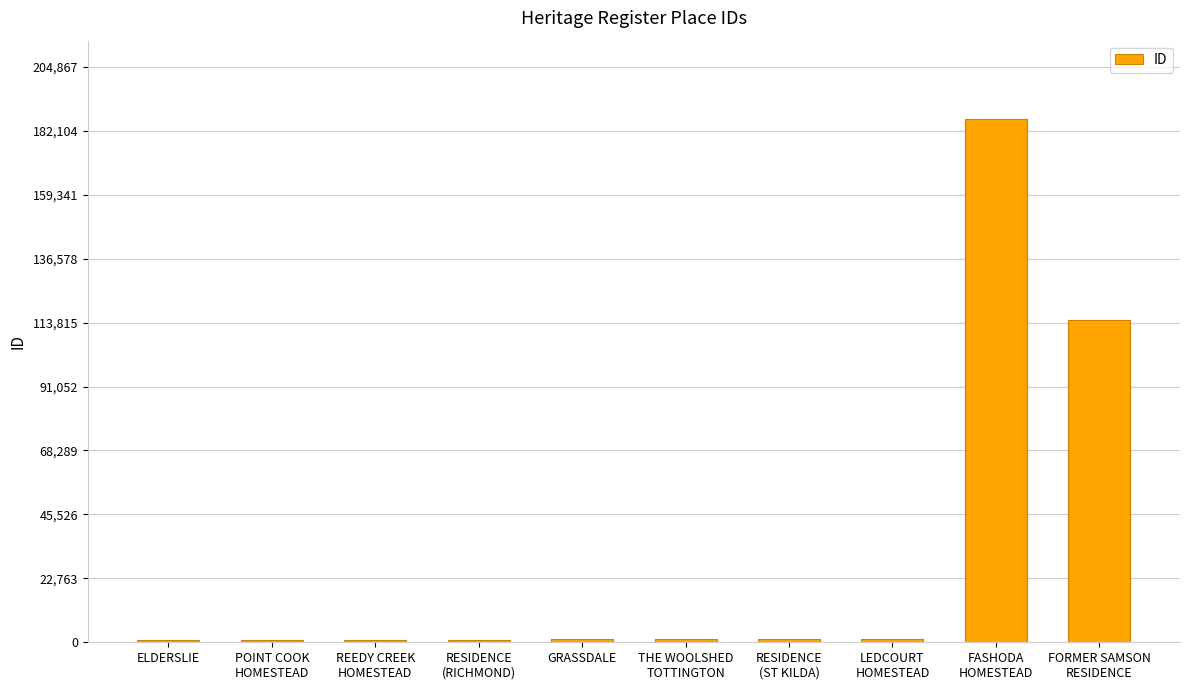

What position from the right is ELDERSLIE?

10